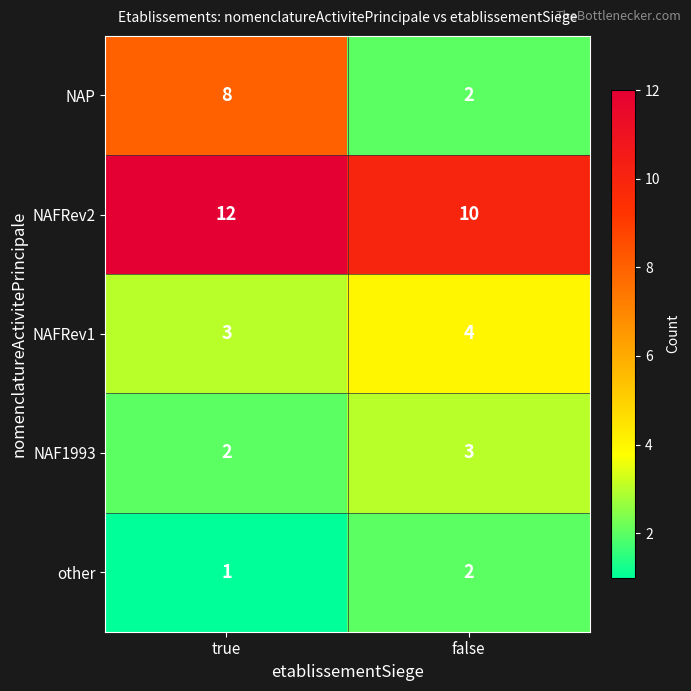

What value does the NAFRev2 series have at false?

10